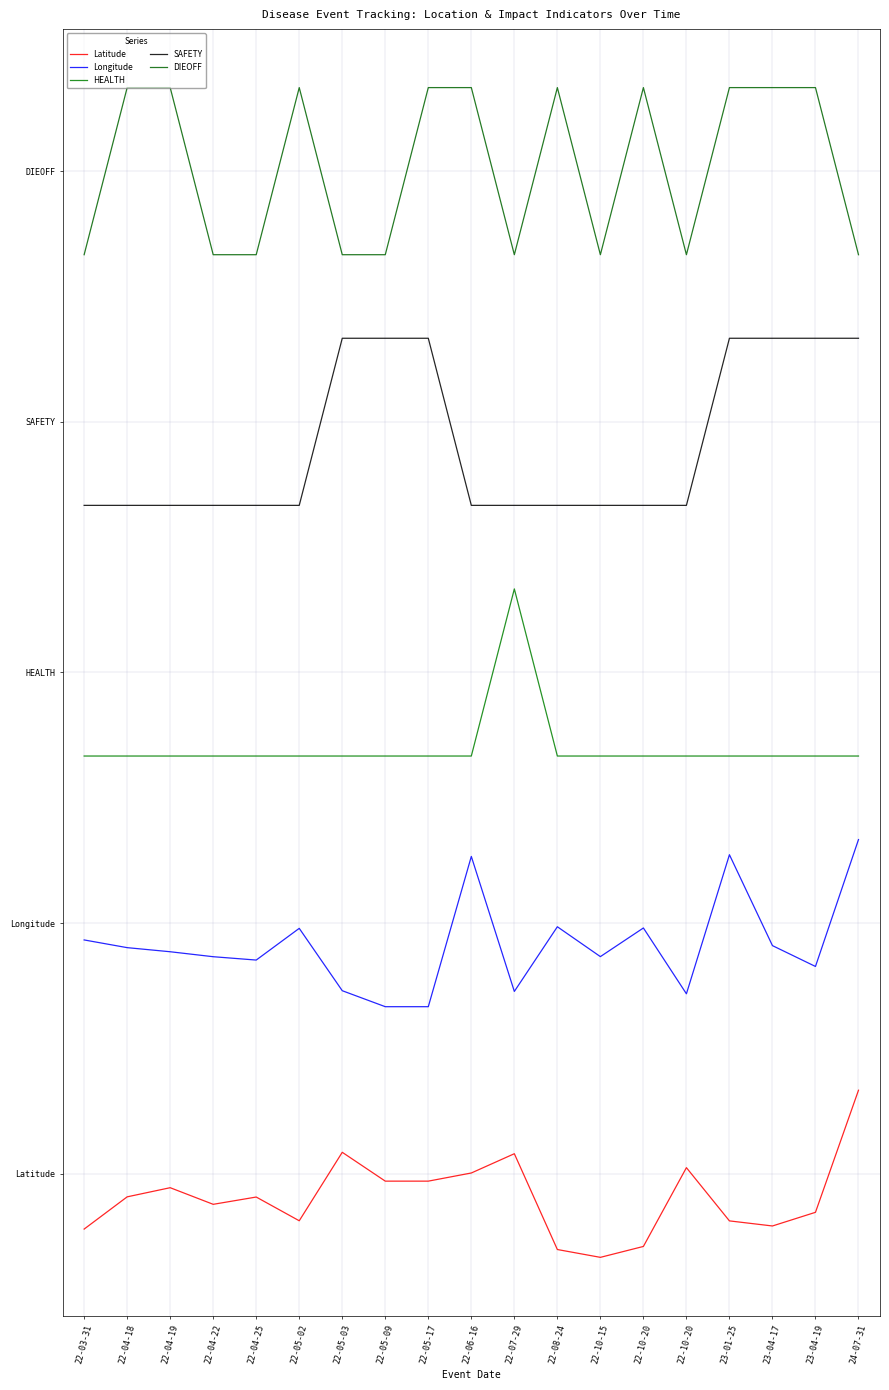

Is this an area chart (filled region under the line)?

No